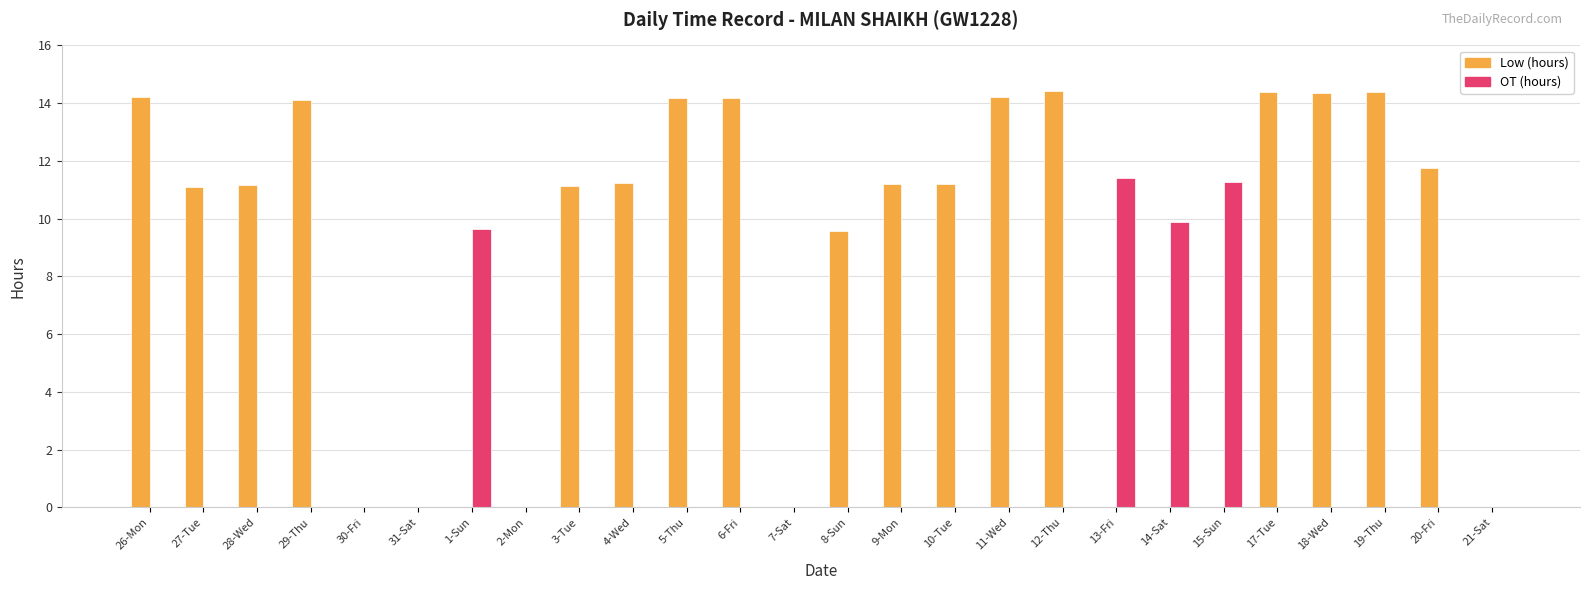

What is the greatest value displayed?

14.4